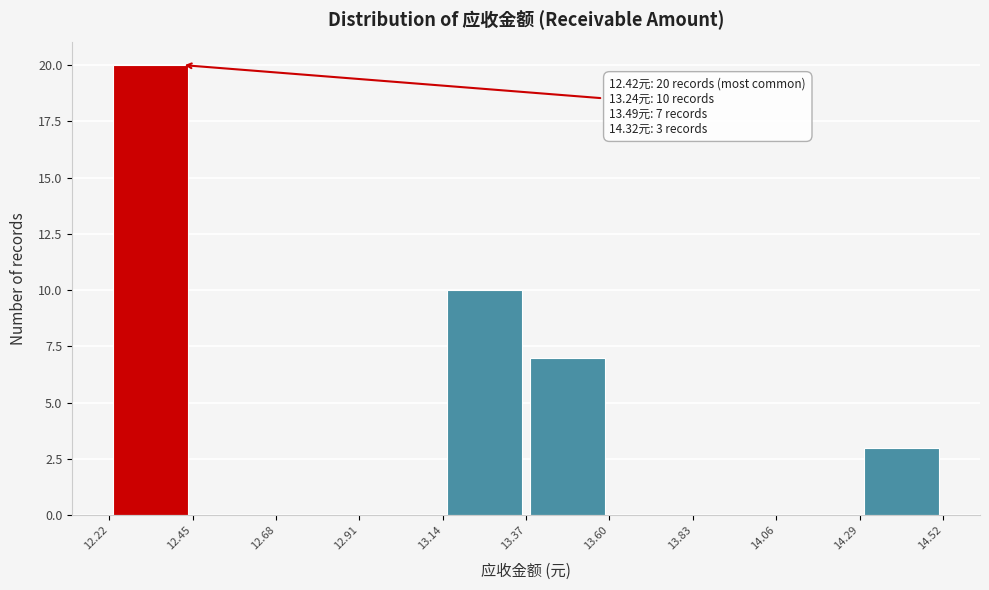

Which range on the x-axis has the tallest bar?

12.22 to 12.45